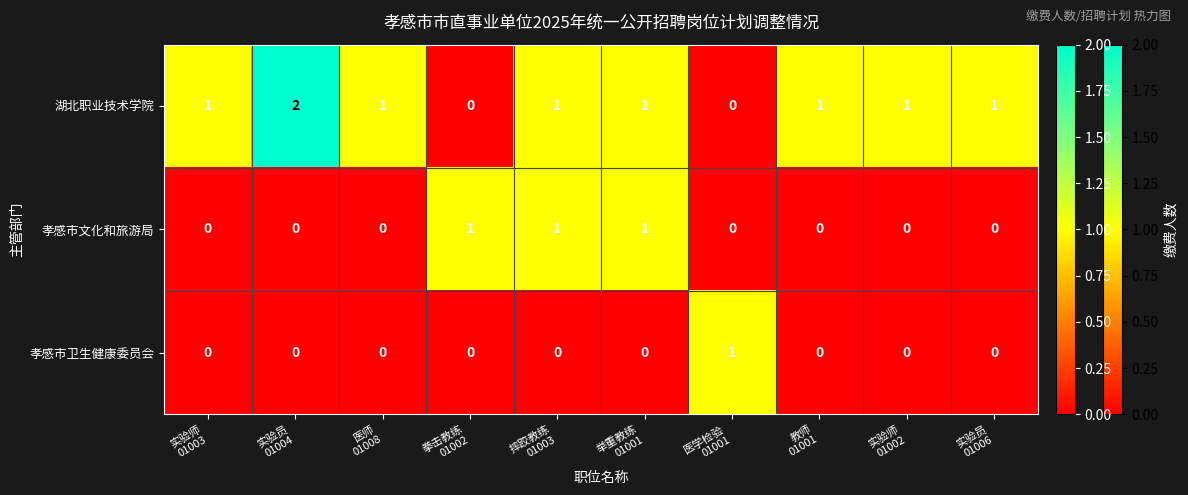

Rank the series by their average value, from highest to lowest.

湖北职业技术学院, 孝感市文化和旅游局, 孝感市卫生健康委员会